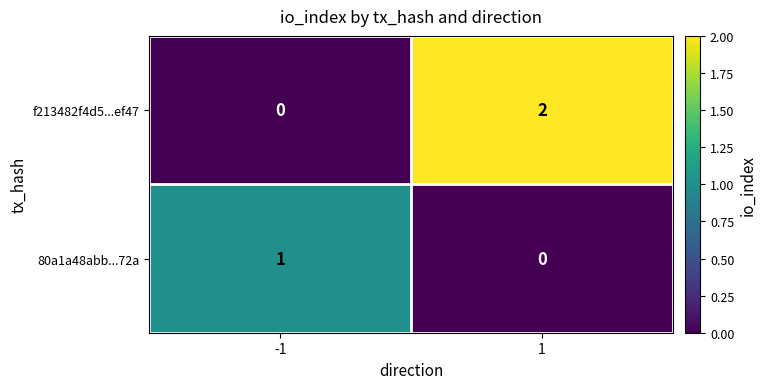

Is it true that f213482f4d5...ef47 equals 0 at -1?

True